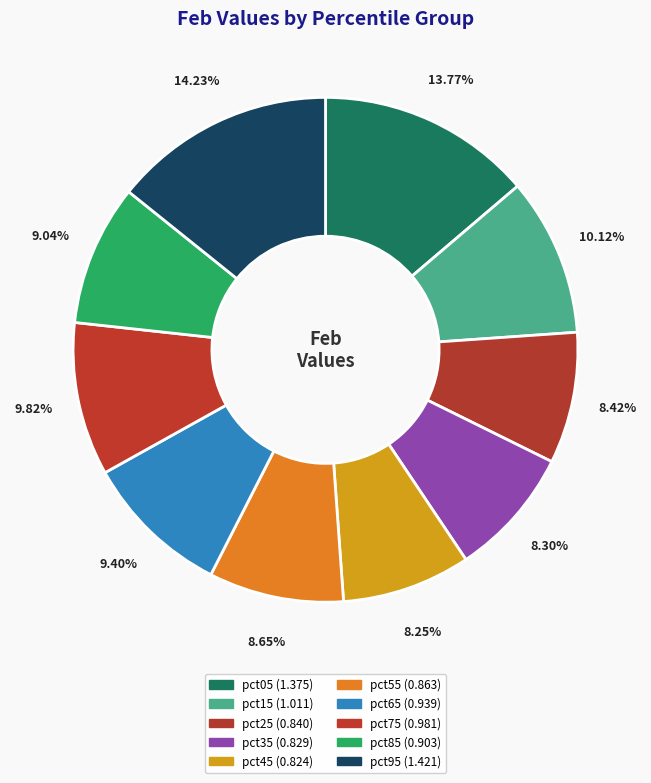

How many slices are in this pie chart?

10